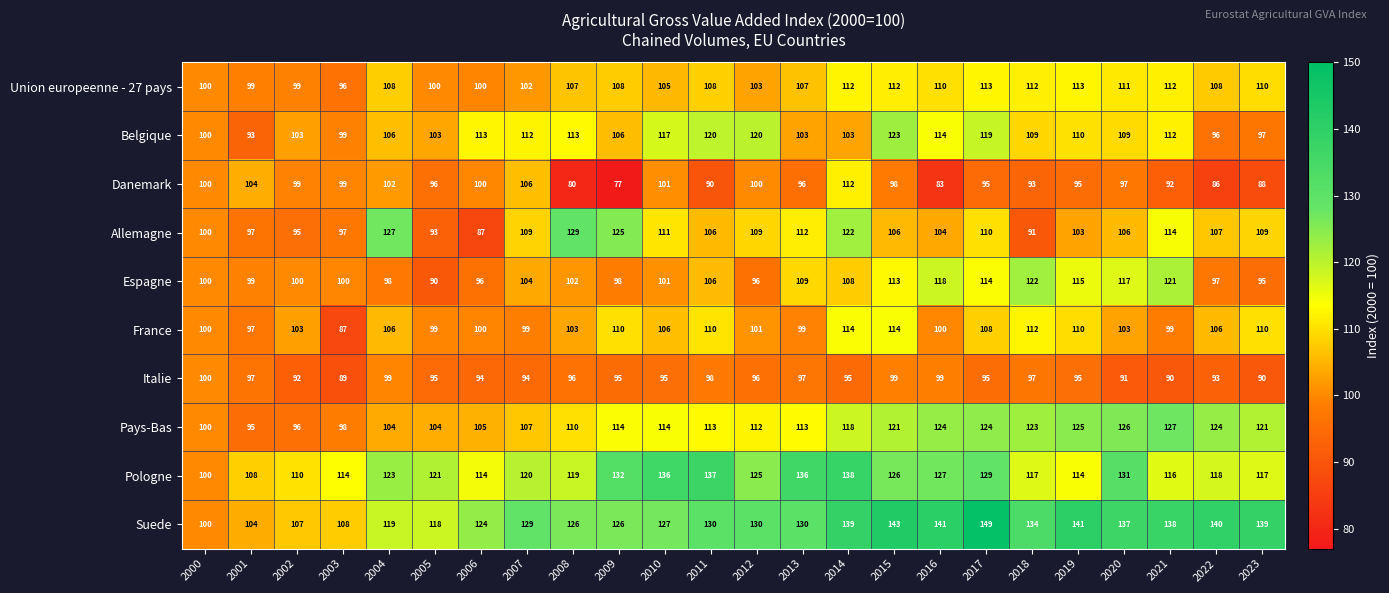

Is it true that Pays-Bas equals 37 at 2011?

False